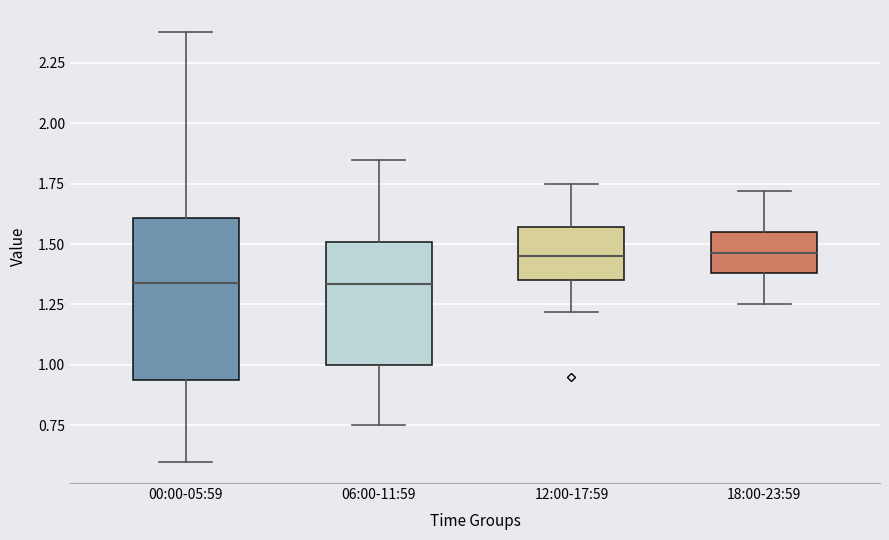

Reading left to right, transcribe this box plot: for each box, give where its median line is, the range the box spans, and where its two whiskers end, as read against the y-axis. The values are not printed on the chart, so give them approximately, as read against the axis.

00:00-05:59: median 1.35, box 0.95 to 1.60, whiskers 0.60 to 2.40
06:00-11:59: median 1.35, box 1.00 to 1.50, whiskers 0.75 to 1.85
12:00-17:59: median 1.45, box 1.35 to 1.55, whiskers 1.20 to 1.75
18:00-23:59: median 1.45, box 1.40 to 1.55, whiskers 1.25 to 1.70